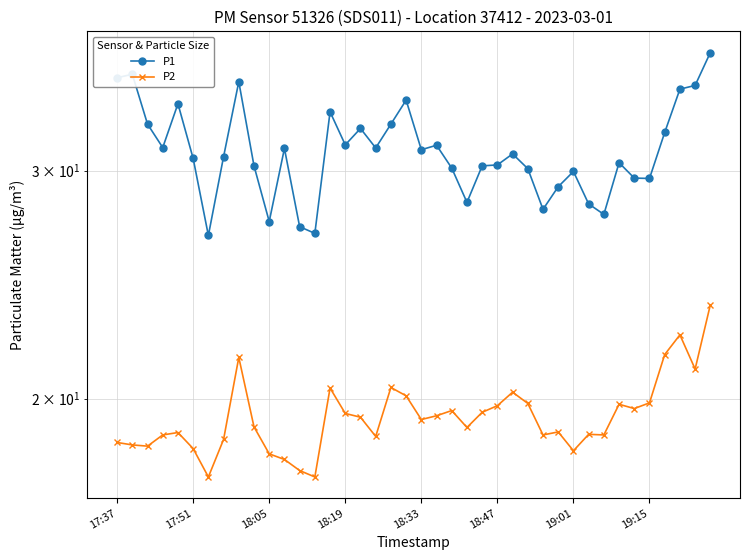

Which series has the largest range (max minus min)?

P1